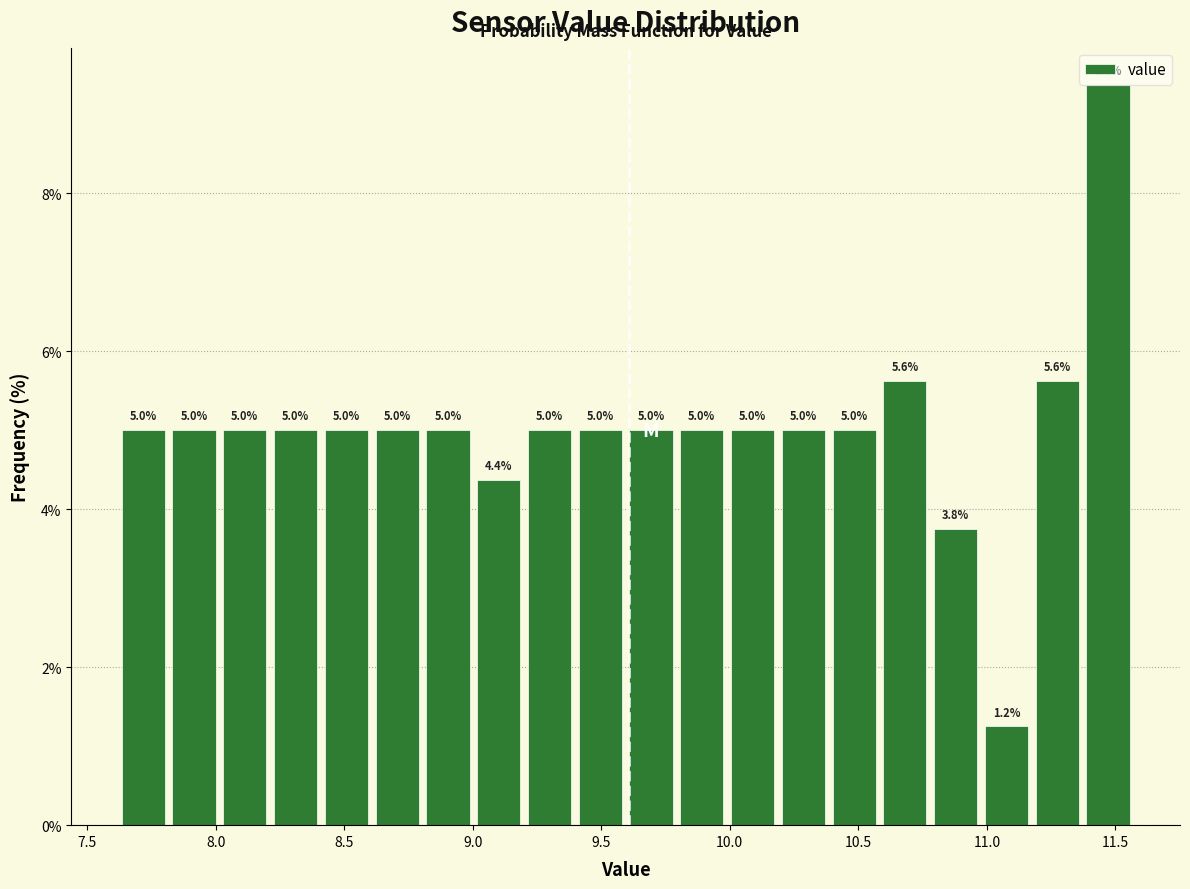

Around what value on the x-axis is the tallest bar? Give the approximate position of its centre, as read against the axis.

11.45